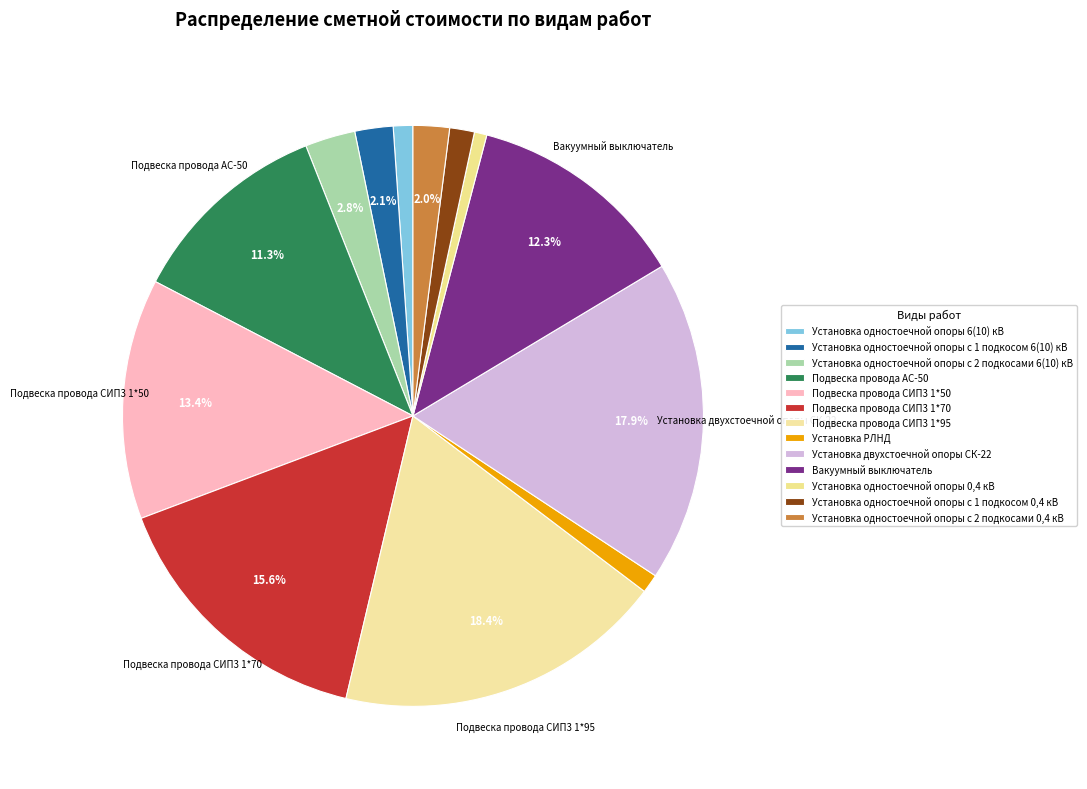

Which has a higher value, Подвеска провода СИП3 1*95 or Установка РЛНД?

Подвеска провода СИП3 1*95